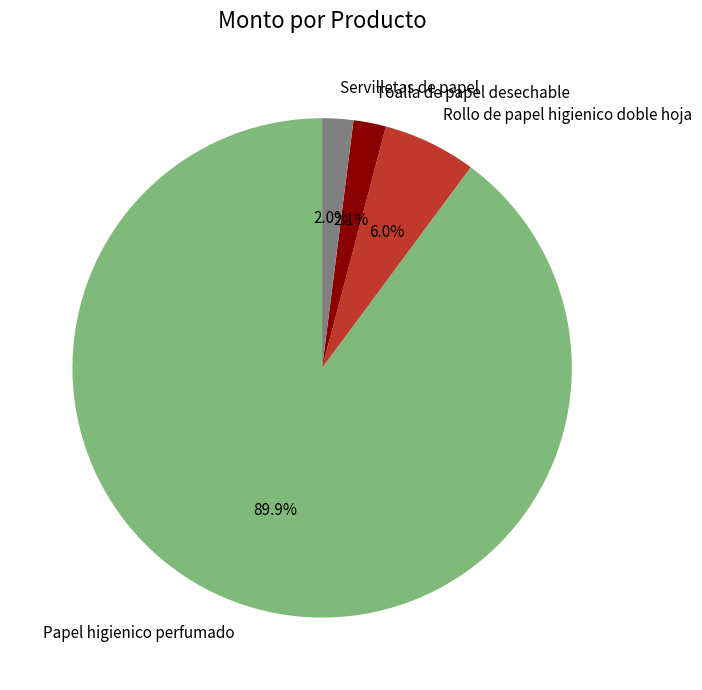

How many segments does this pie chart have?

4